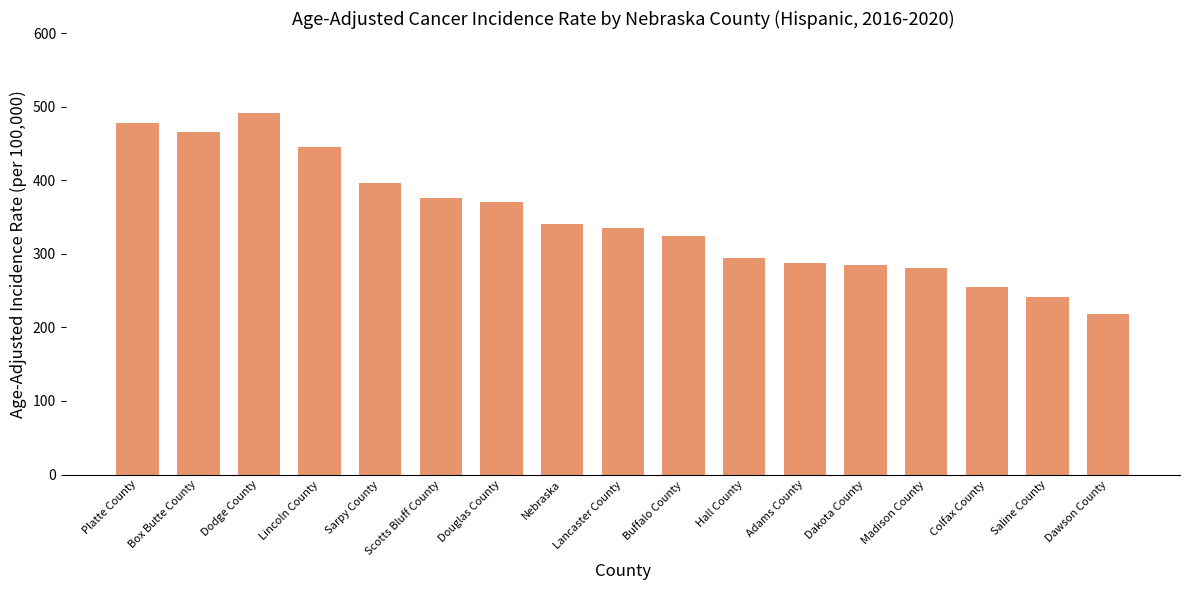

Count the number of data series in this chart.

1